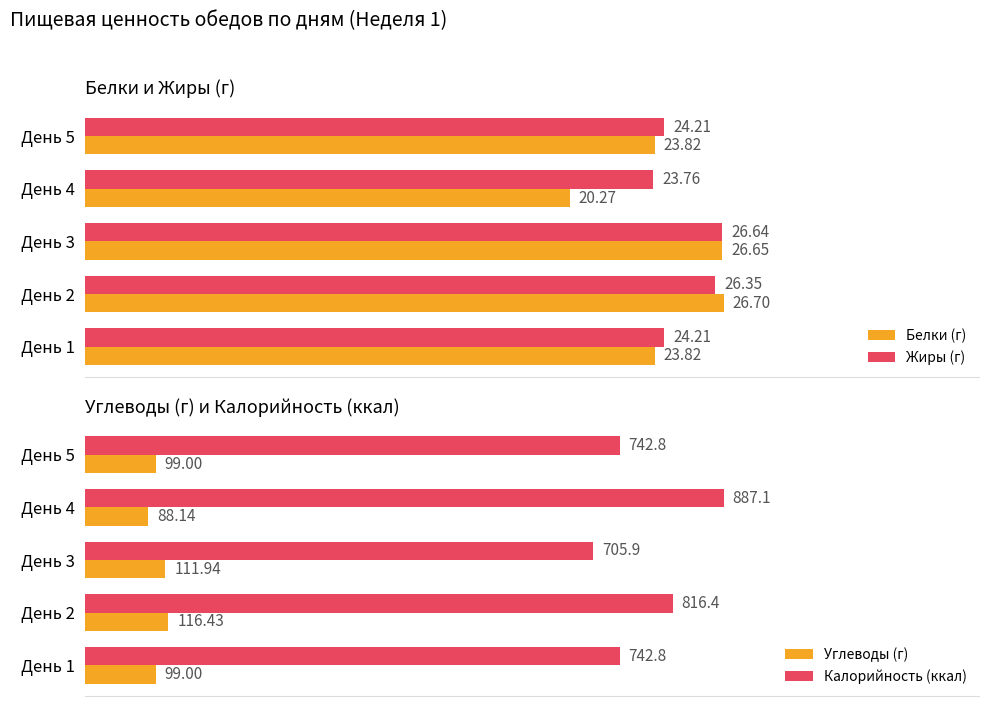

What is the value of the Белки (г) bar at the 4th from the left?

20.3